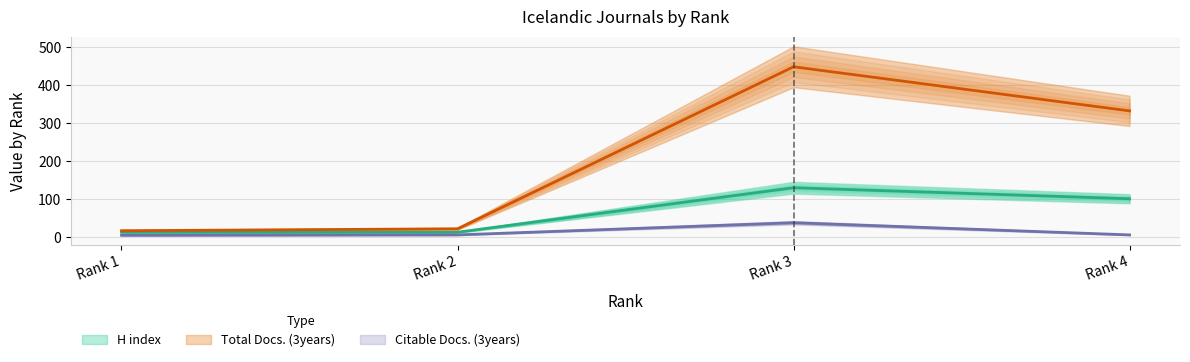

Reading right to left, extract all data points from this chart.

H index: 101	130	13	13
Total Docs. (3years): 332	448	22	17
Citable Docs. (3years): 6	38	6	5